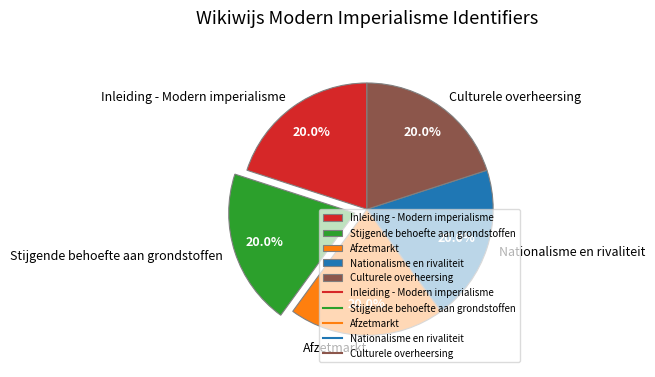

What percentage is NOT represented by Inleiding - Modern imperialisme?

80.0%